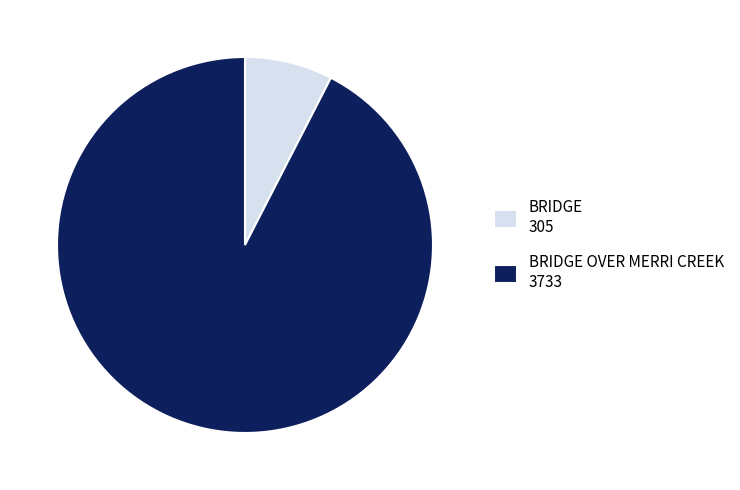

Do BRIDGE OVER MERRI CREEK 3733 and BRIDGE 305 together represent more than half of the pie?

Yes